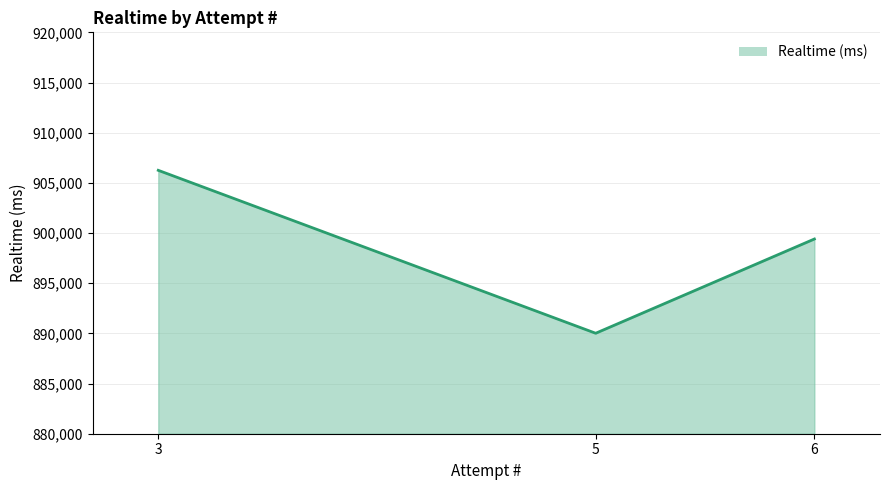

What is the difference between the maximum and second lowest values?

6845